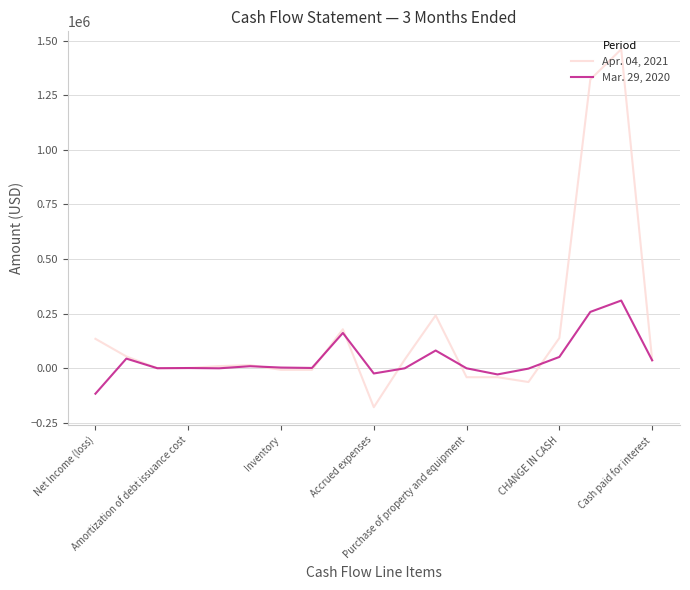

Which series has the largest range (max minus min)?

Apr. 04, 2021